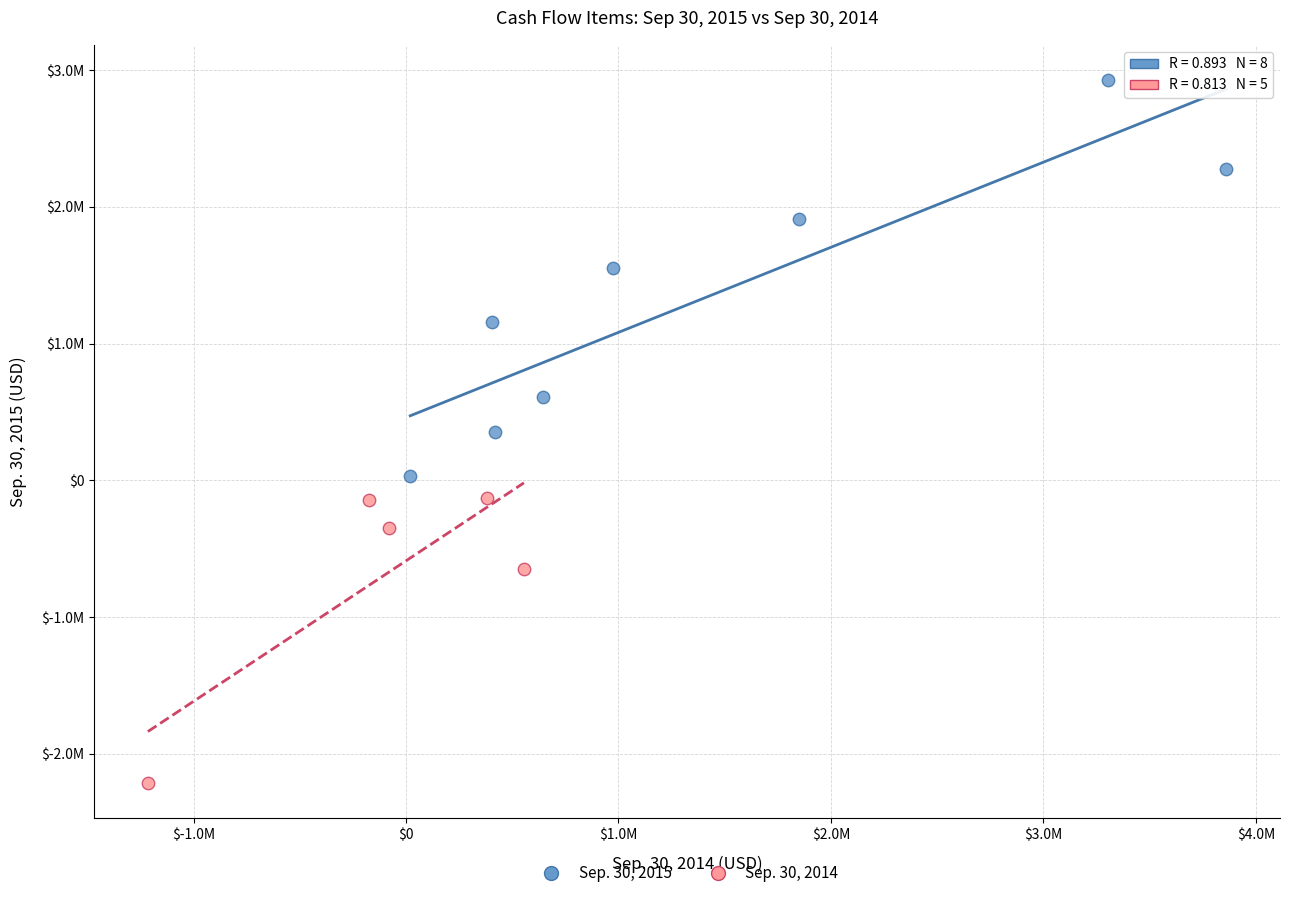

What are all the series names shown in the legend?

Sep. 30, 2015, Sep. 30, 2014